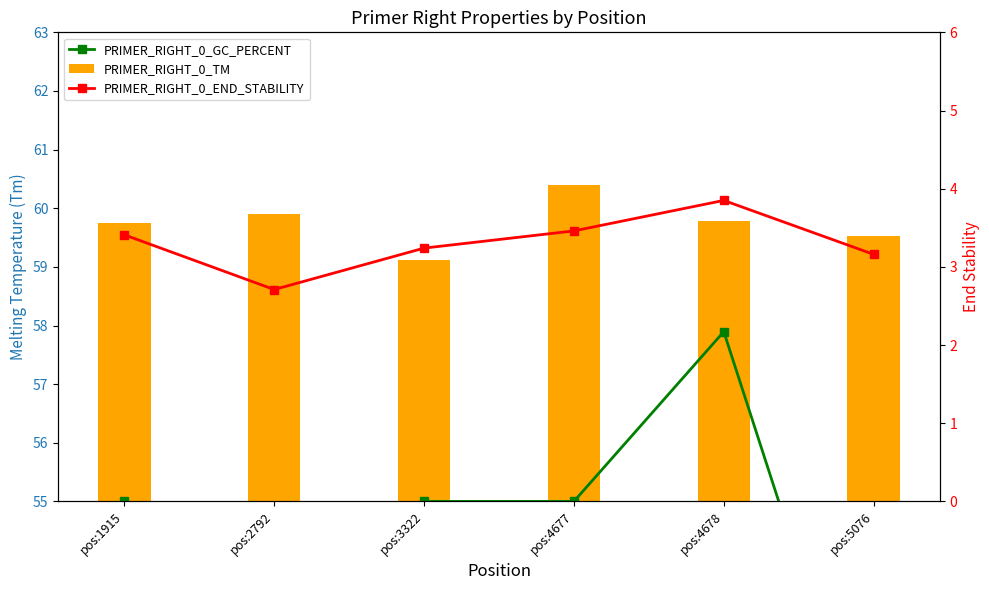

Is the value of PRIMER_RIGHT_0_END_STABILITY at pos:4678 greater than the value of PRIMER_RIGHT_0_GC_PERCENT at pos:1915?

No